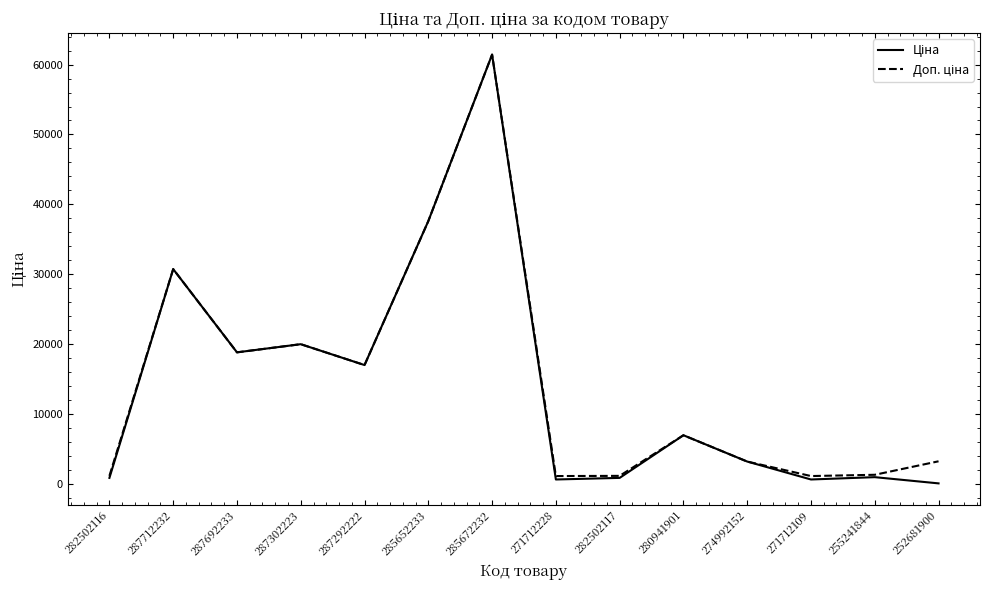

At which category is the sum across all series the highest?

285672232